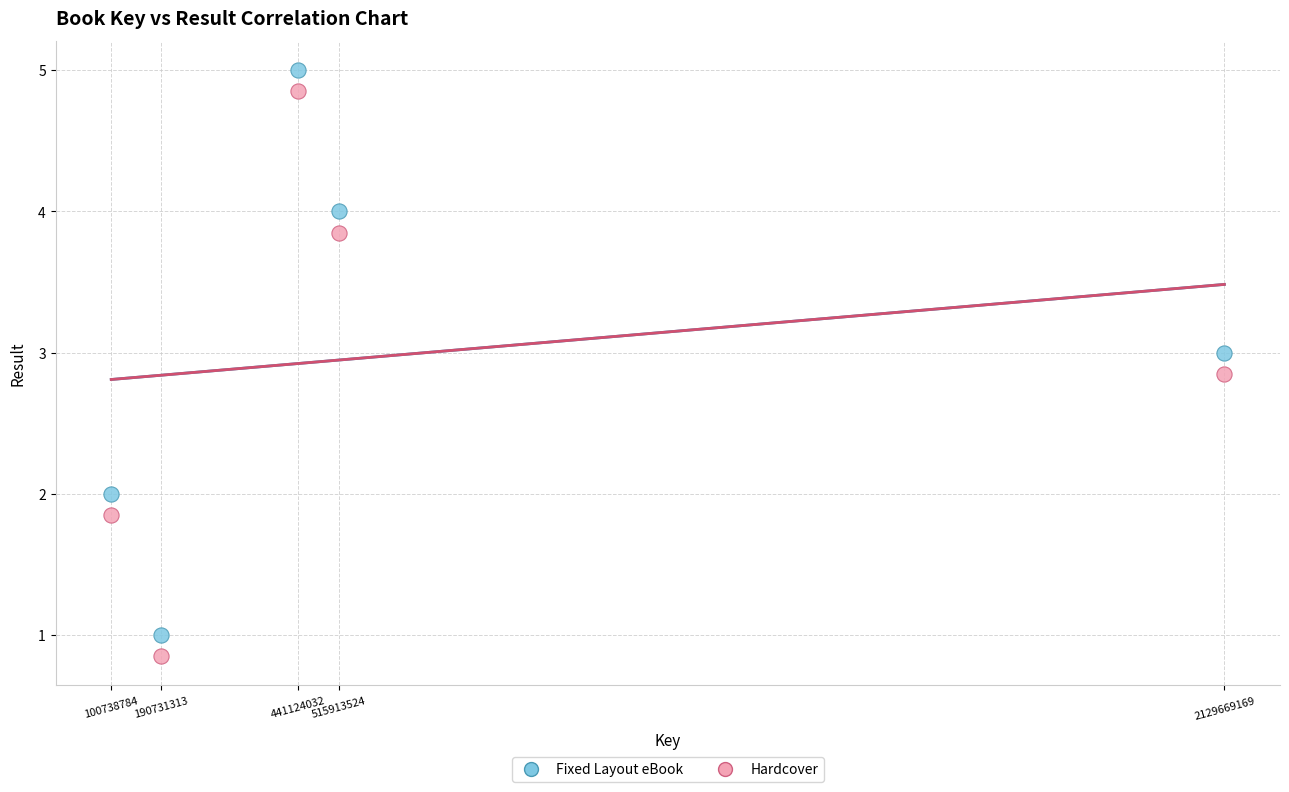

Across all data points, what is the average X value?

675635364.4